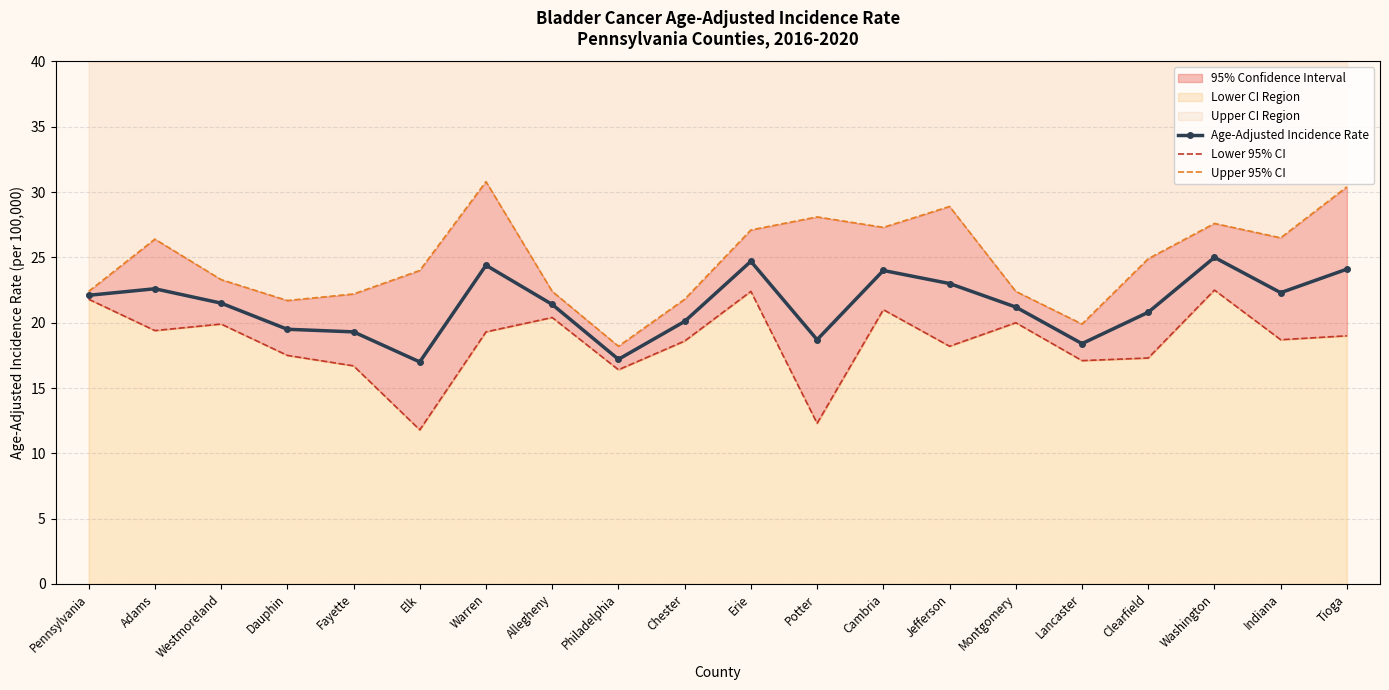

What is the maximum value for Upper 95% CI?

30.8